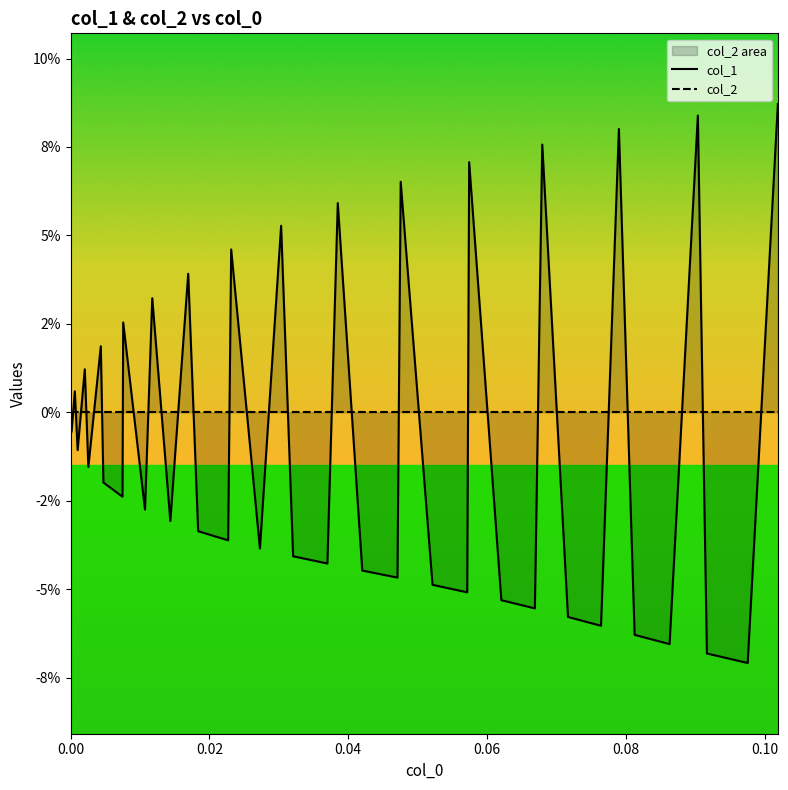

What is the maximum value shown in the chart?

0.1